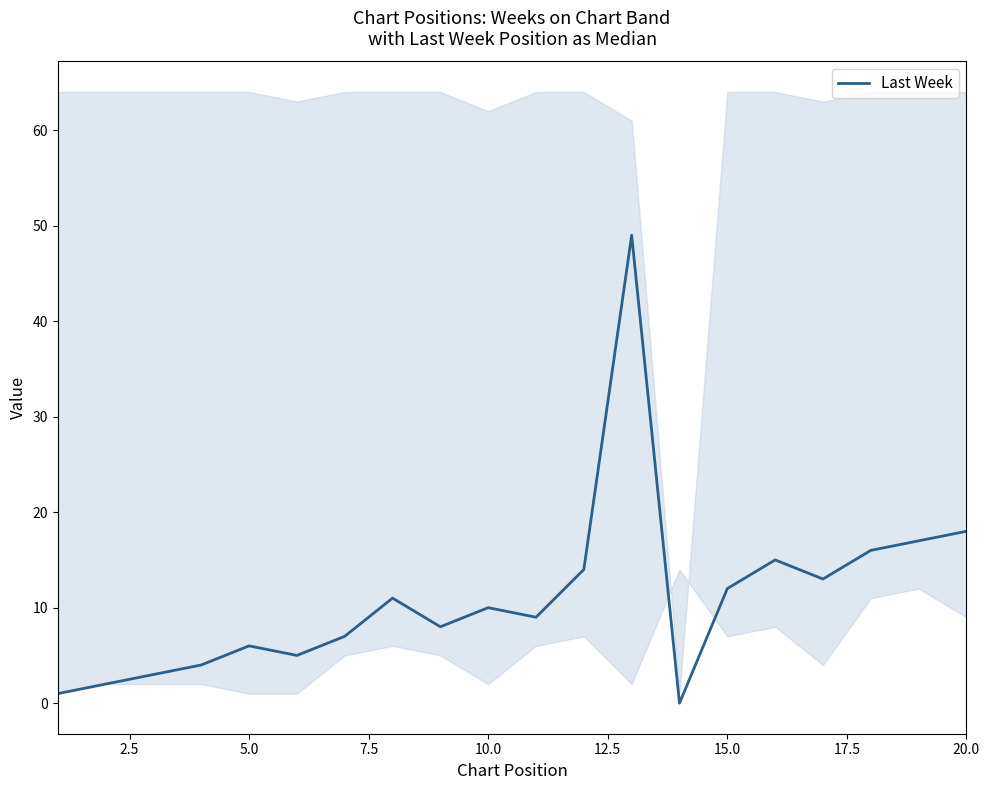

The Last Week series shows 18 at 20.0. True or false?

True